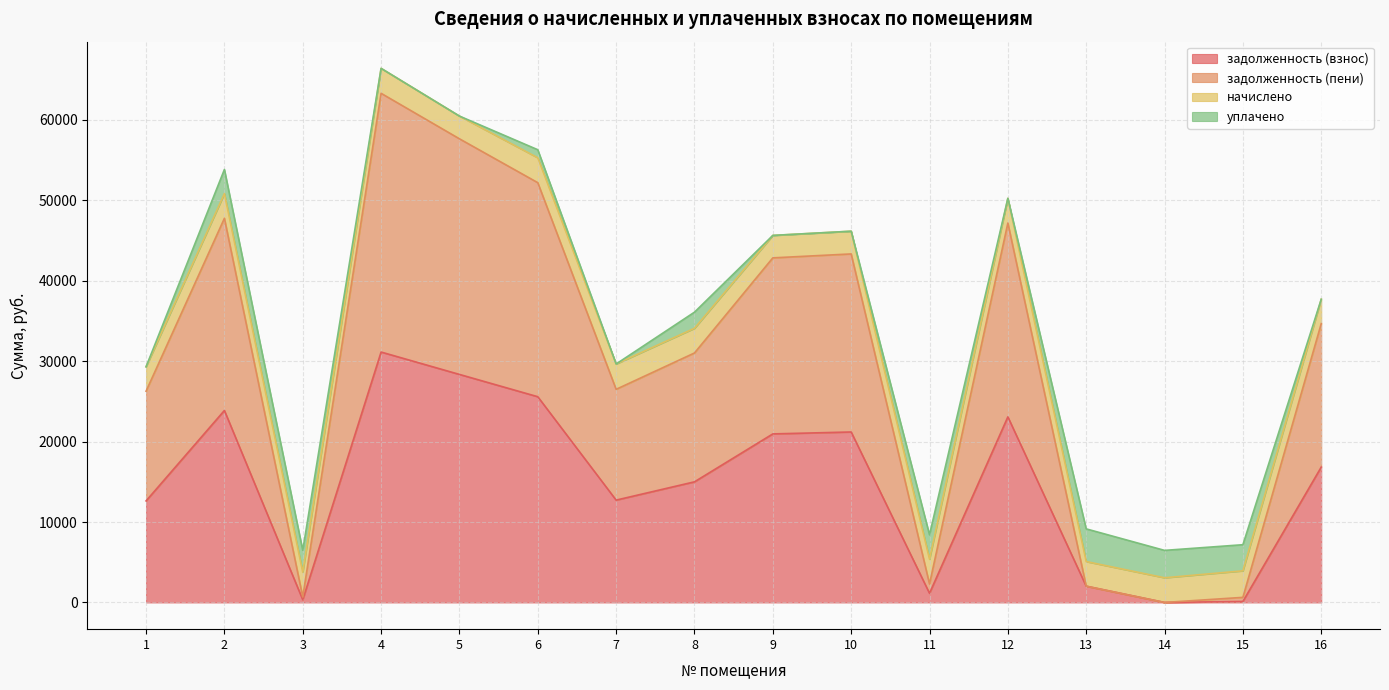

What is the spread (max minus min) of values at 9?

24674.2